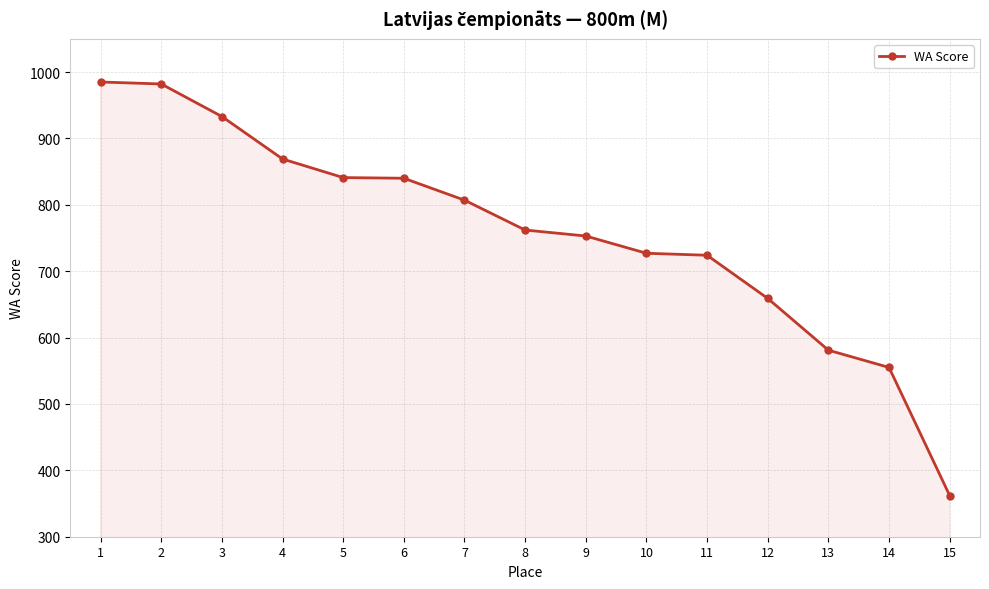

Is it true that the value at 6 is 840?

True